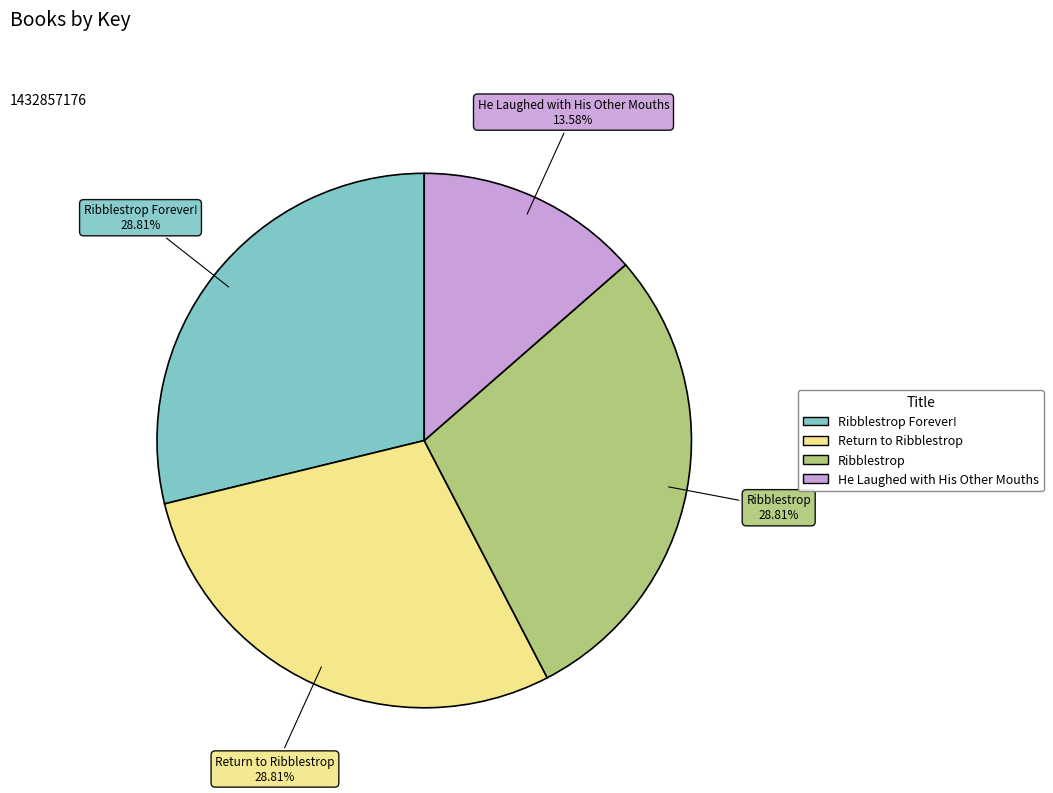

Is there any slice that represents more than half of the pie?

No